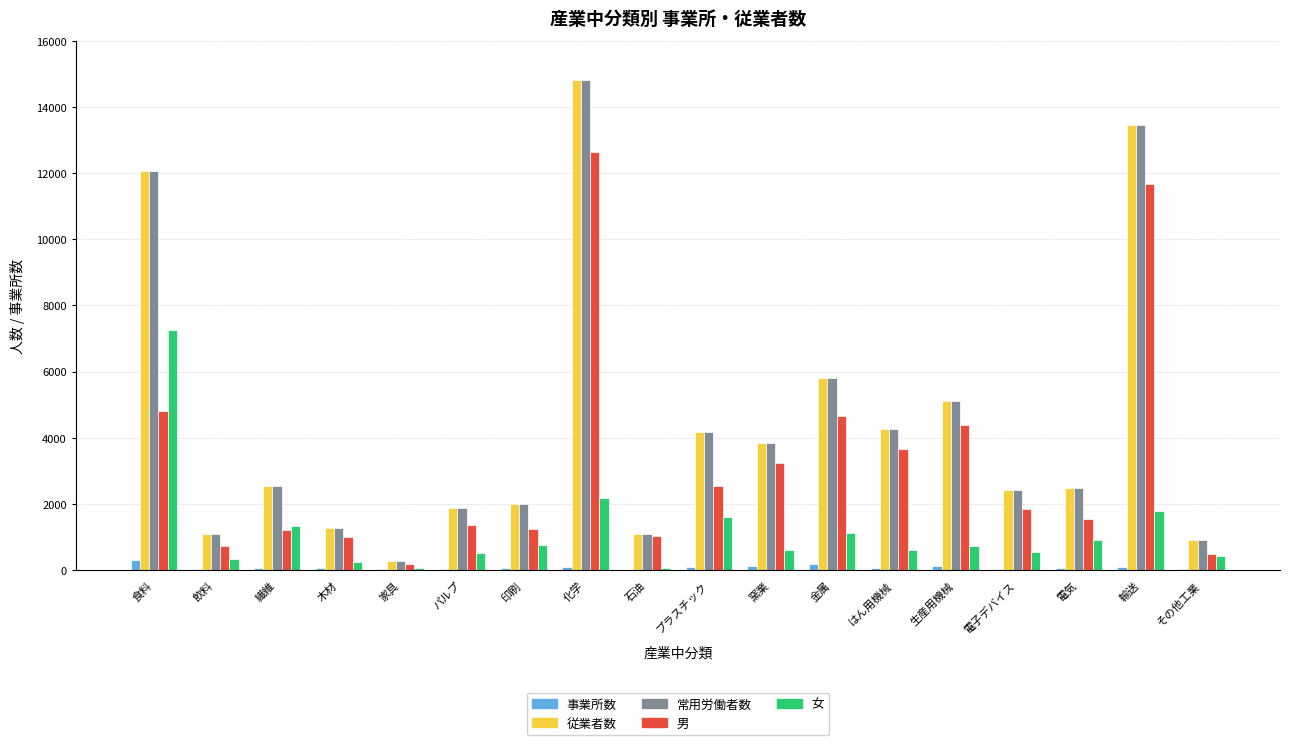

At which category is the sum across all series the highest?

化学